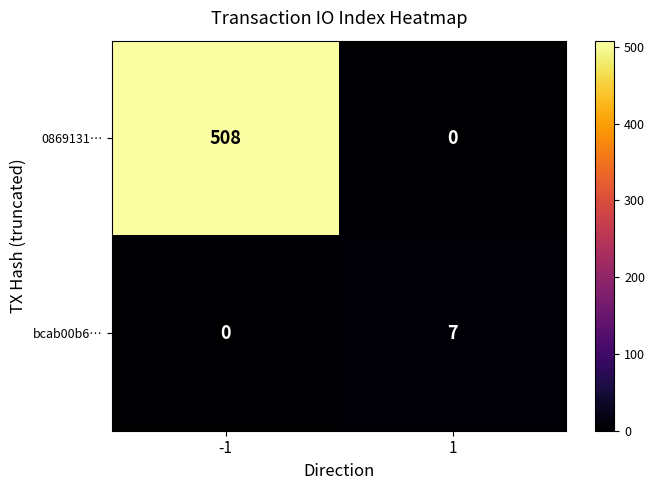

Rank the categories by bcab00b6… value from lowest to highest.

-1, 1